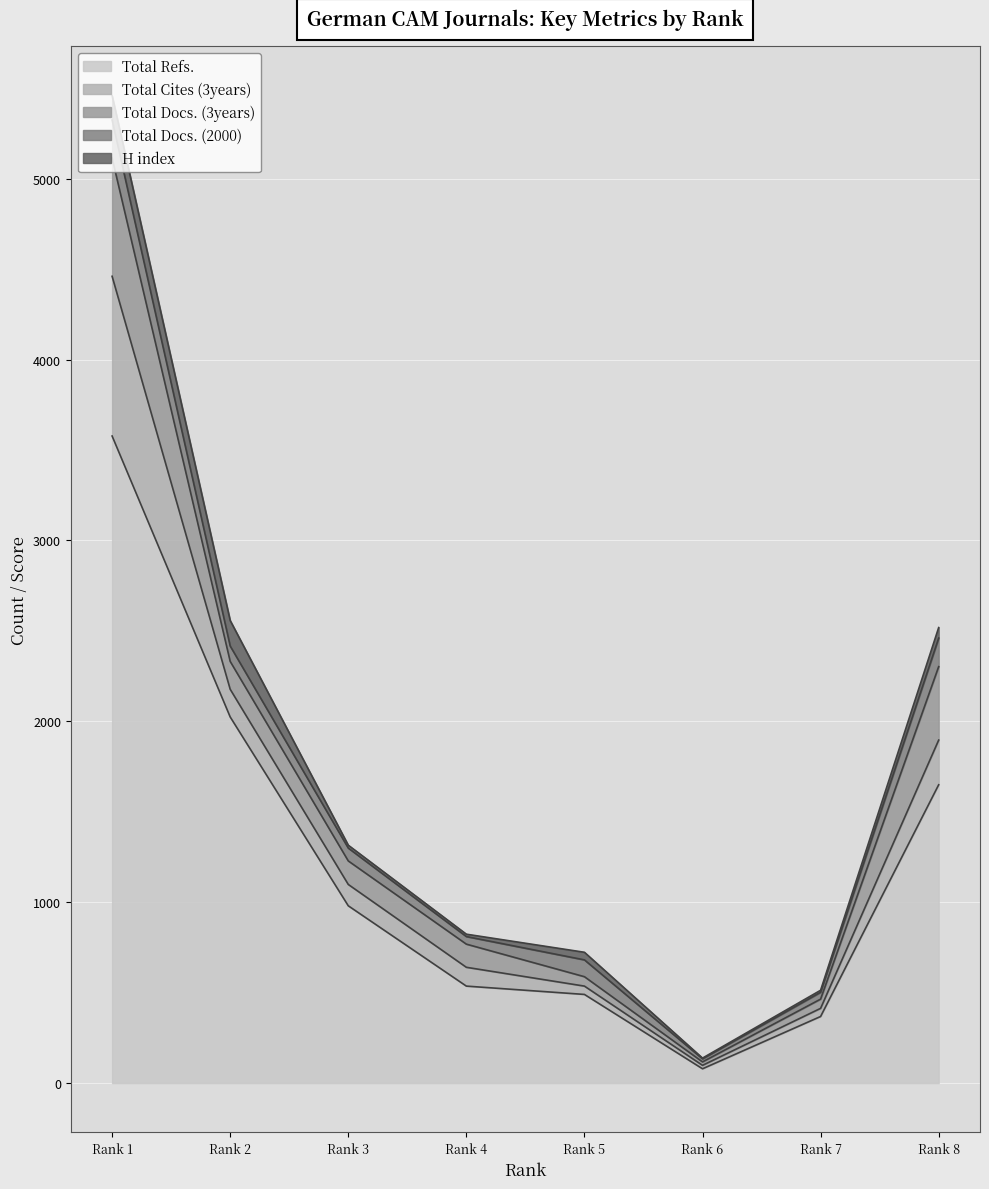

What is the sum of all Total Refs. values?

9703